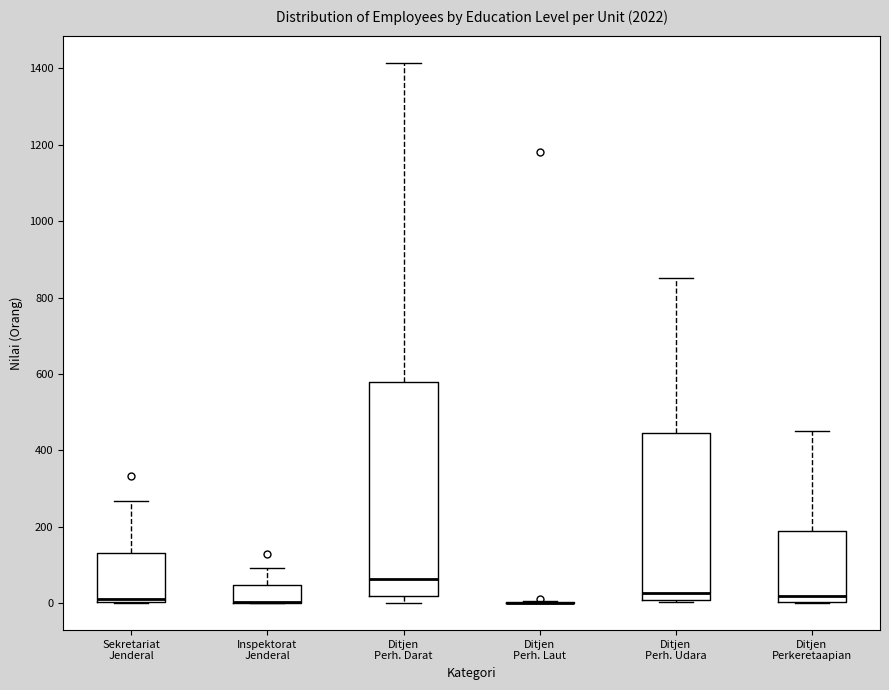

Comparing the boxes themselves (not the whiskers), which one is the tallest?

Ditjen Perh. Darat